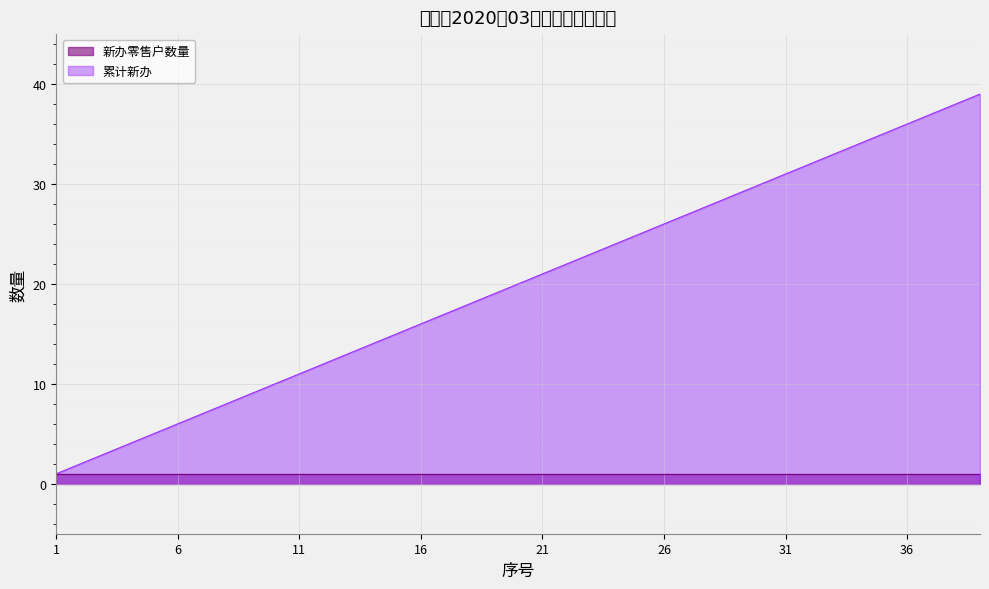

At which label does the data first exceed 20?

21